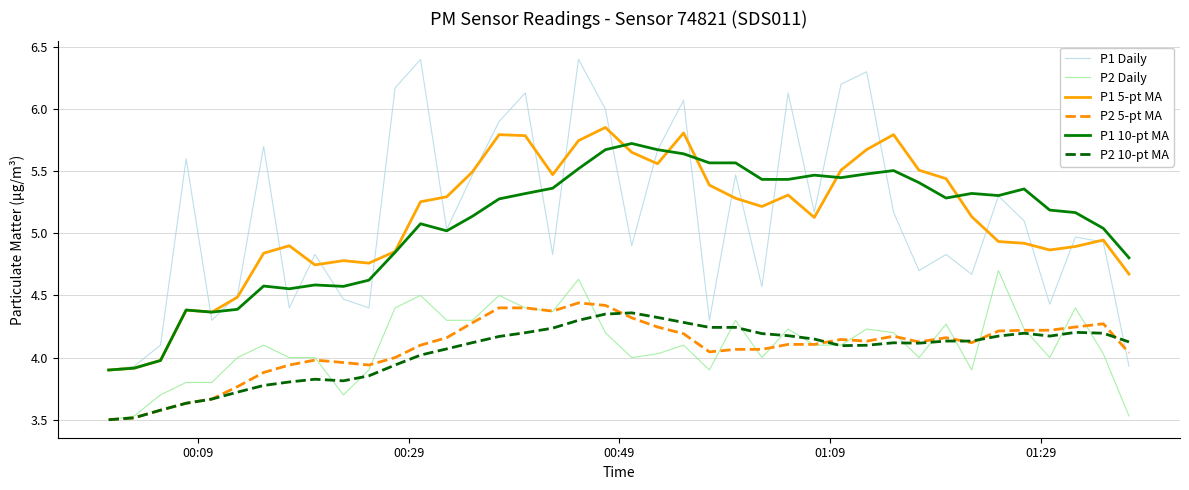

True or false: P1 10-pt MA and P2 10-pt MA cross at least once.

False